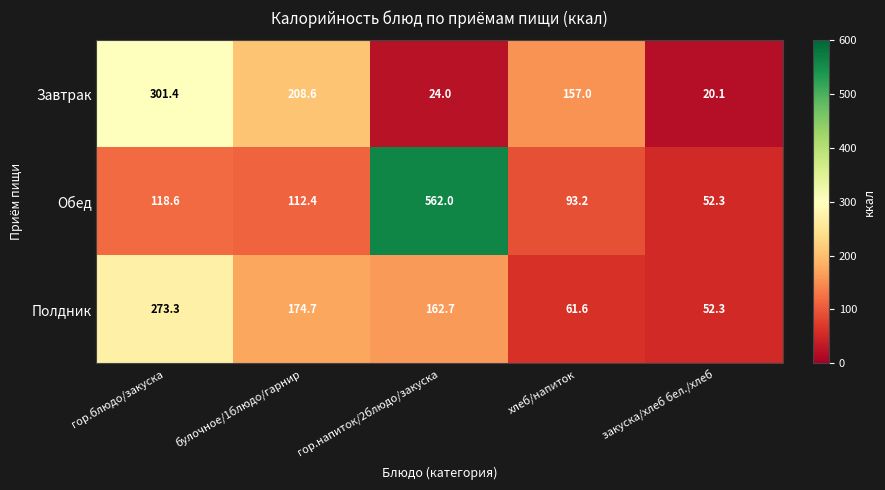

The Обед series shows 81.1 at гор.блюдо/закуска. True or false?

False